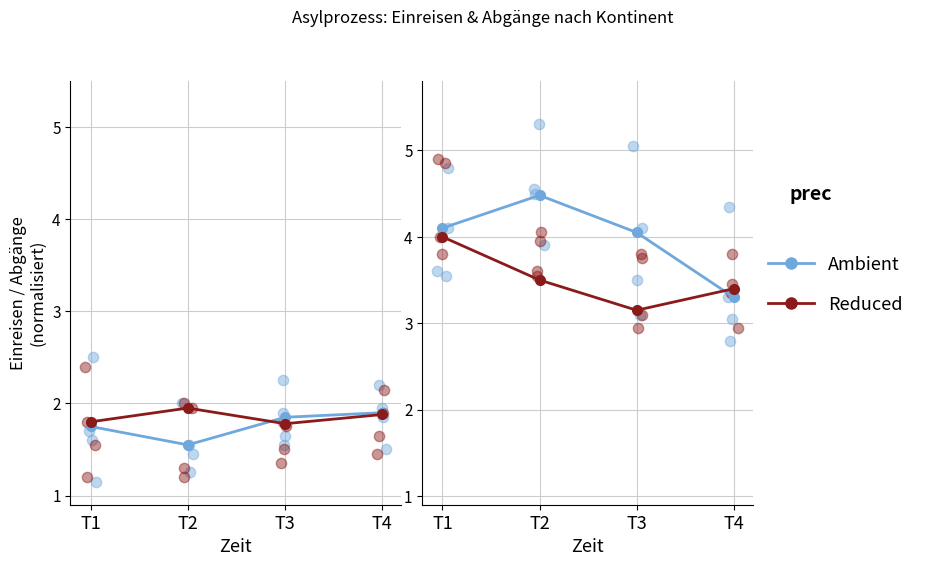

At which category is the sum across all series the highest?

T1